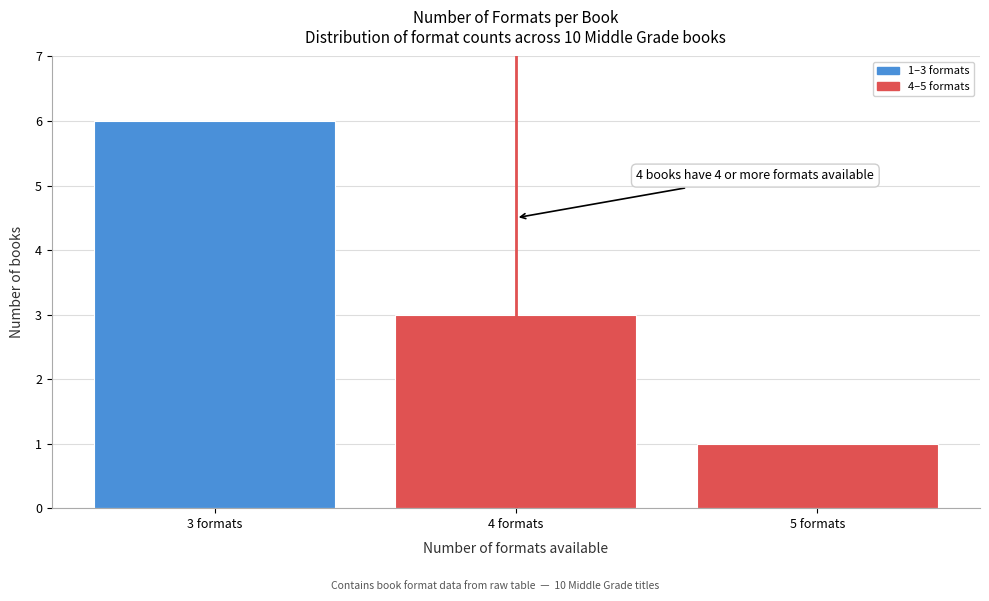

Reading left to right, list all the values displayed in this chart.

6	3	1